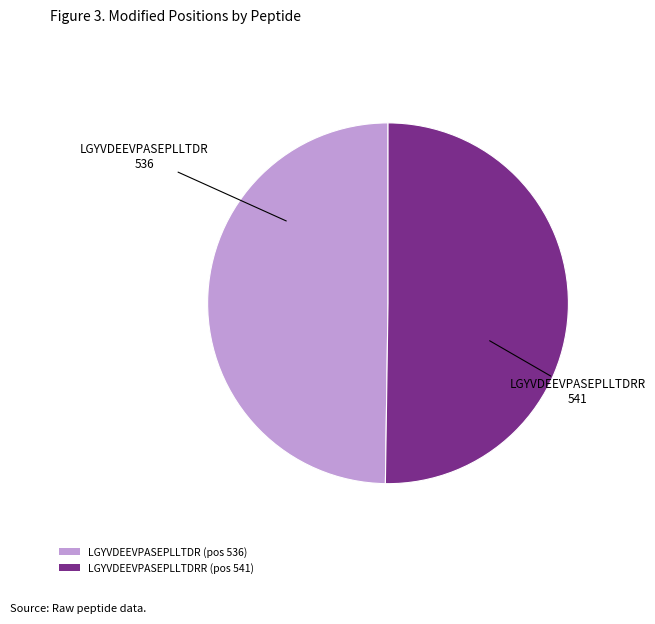

What is the ratio of the value at LGYVDEEVPASEPLLTDR (pos 536) to the value at LGYVDEEVPASEPLLTDRR (pos 541)?

1.0